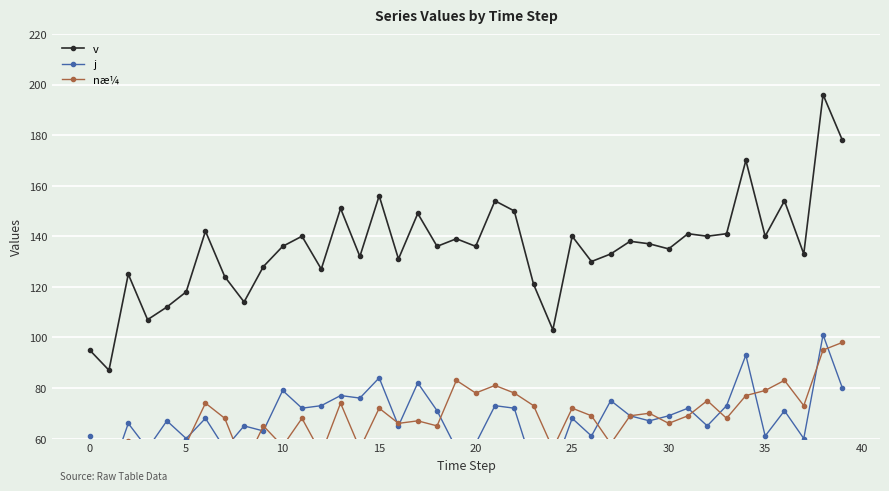

The value of v at 20 is 136. True or false?

True